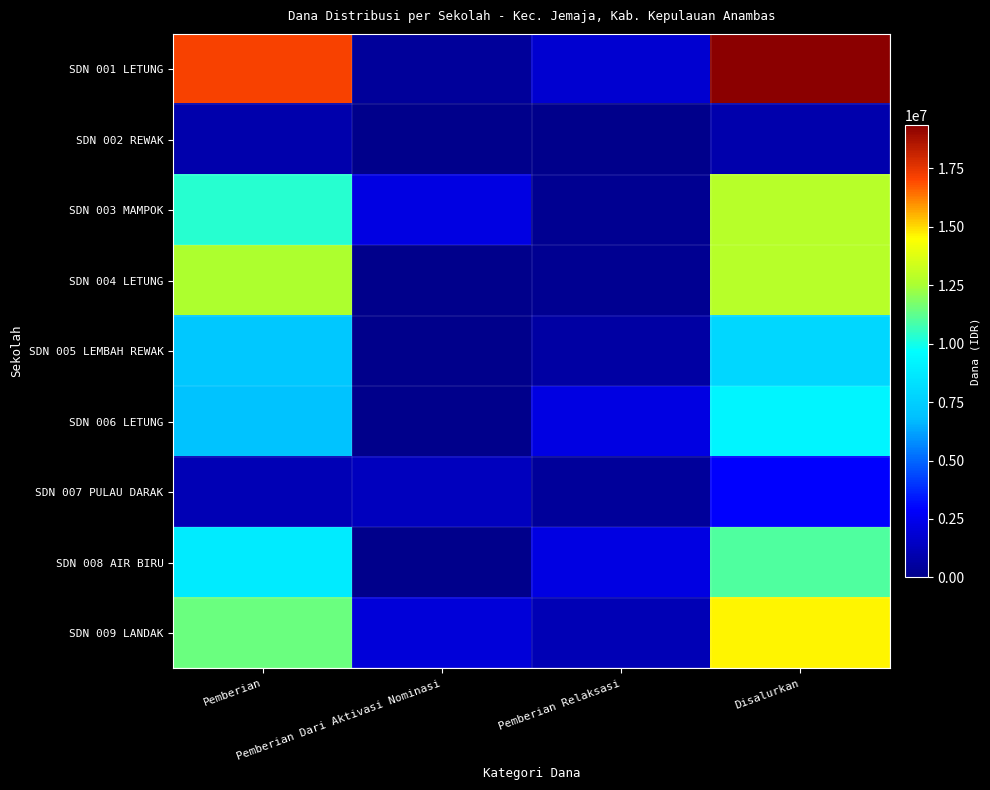

Rank the series at Disalurkan from lowest to highest value.

SDN 002 REWAK, SDN 007 PULAU DARAK, SDN 005 LEMBAH REWAK, SDN 006 LETUNG, SDN 008 AIR BIRU, SDN 003 MAMPOK, SDN 004 LETUNG, SDN 009 LANDAK, SDN 001 LETUNG